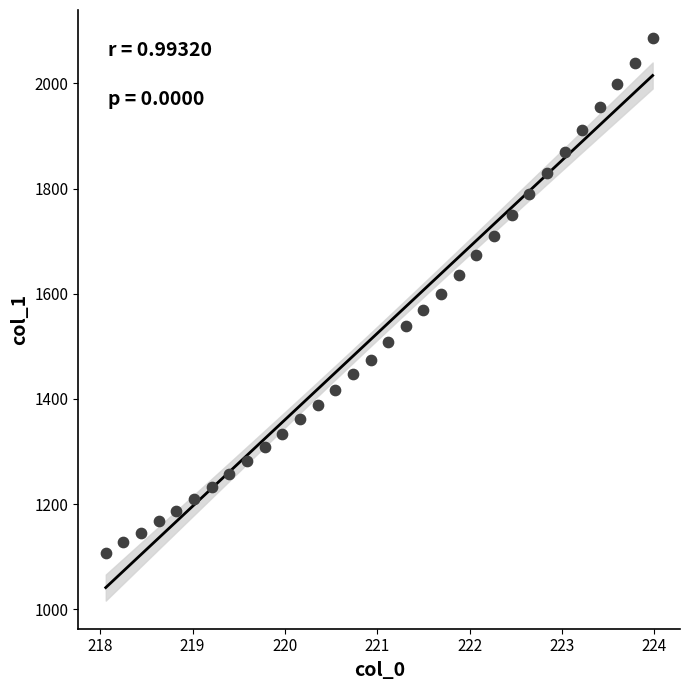

What is the range of X values (max minus min)?

5.9